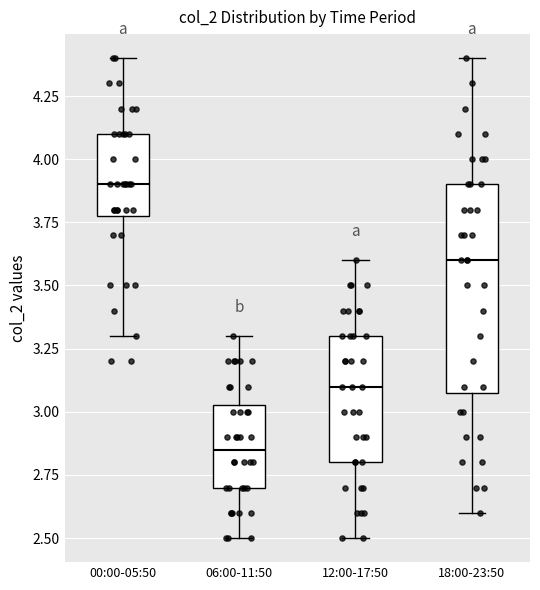

Which box is the tallest, from its lower edge to its upper edge?

18:00-23:50